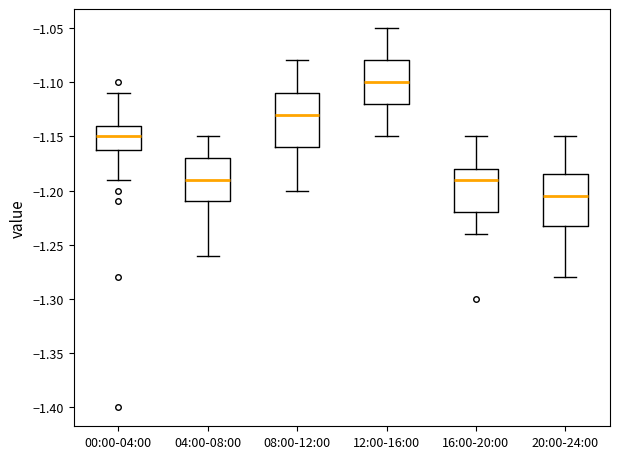

Reading left to right, read every box against the y-axis: the position of its median line, the range the box covers, and the ends of its whiskers. The values are not printed on the chart, so give them approximately, as read against the axis.

00:00-04:00: median -1.150, box -1.160 to -1.140, whiskers -1.190 to -1.110
04:00-08:00: median -1.190, box -1.210 to -1.170, whiskers -1.260 to -1.150
08:00-12:00: median -1.130, box -1.160 to -1.110, whiskers -1.200 to -1.080
12:00-16:00: median -1.100, box -1.120 to -1.080, whiskers -1.150 to -1.050
16:00-20:00: median -1.190, box -1.220 to -1.180, whiskers -1.240 to -1.150
20:00-24:00: median -1.205, box -1.230 to -1.185, whiskers -1.280 to -1.150